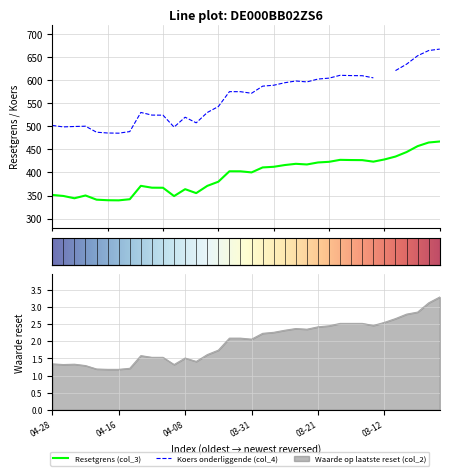

How many values in the col_2 series exceed 2?

20